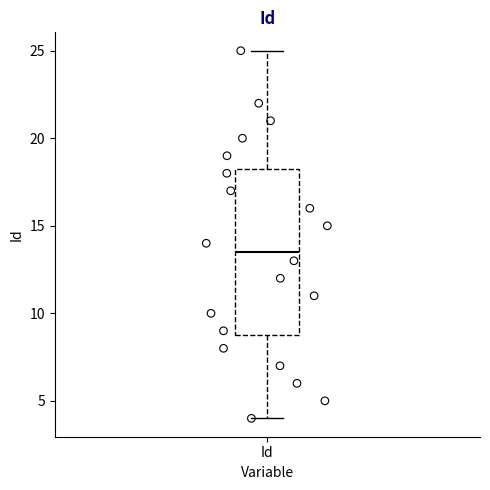

Where is the upper edge of the box for Id on the y-axis? The values are not printed on the chart, so give them approximately, as read against the axis.

18.5